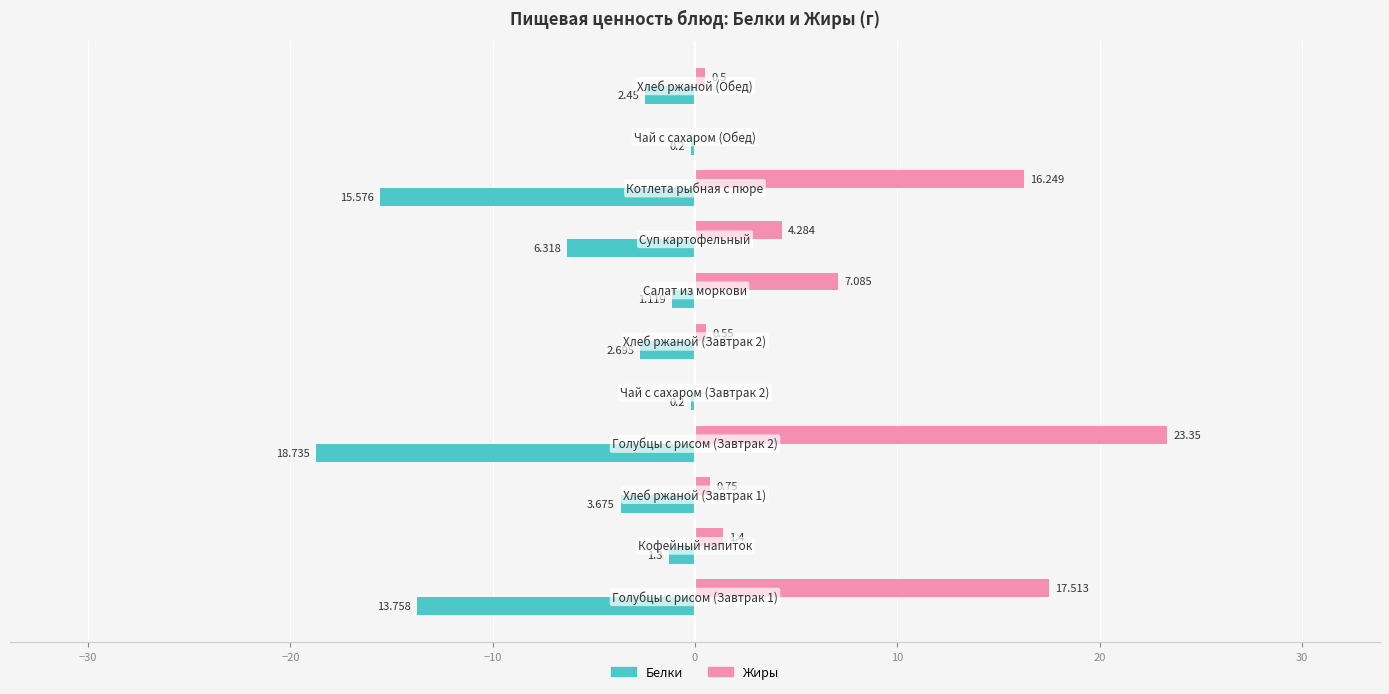

What are all the series names shown in the legend?

Белки, Жиры